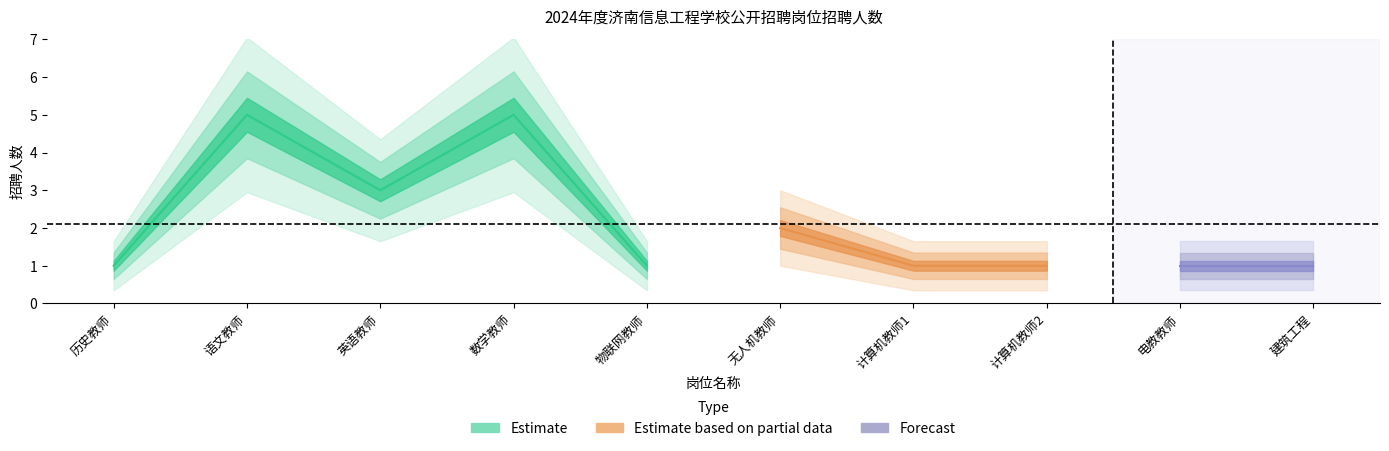

How many points are higher than both their immediate neighbors (excluding endpoints)?

3